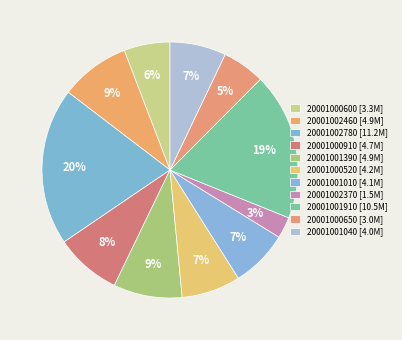

Rank the categories by value from highest to lowest.

20001002780, 20001001910, 20001002460, 20001001390, 20001000910, 20001000520, 20001001010, 20001001040, 20001000600, 20001000650, 20001002370